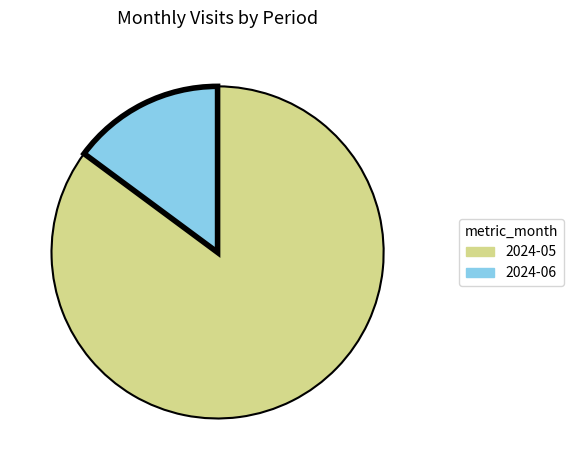

Rank the categories by value from highest to lowest.

2024-05, 2024-06